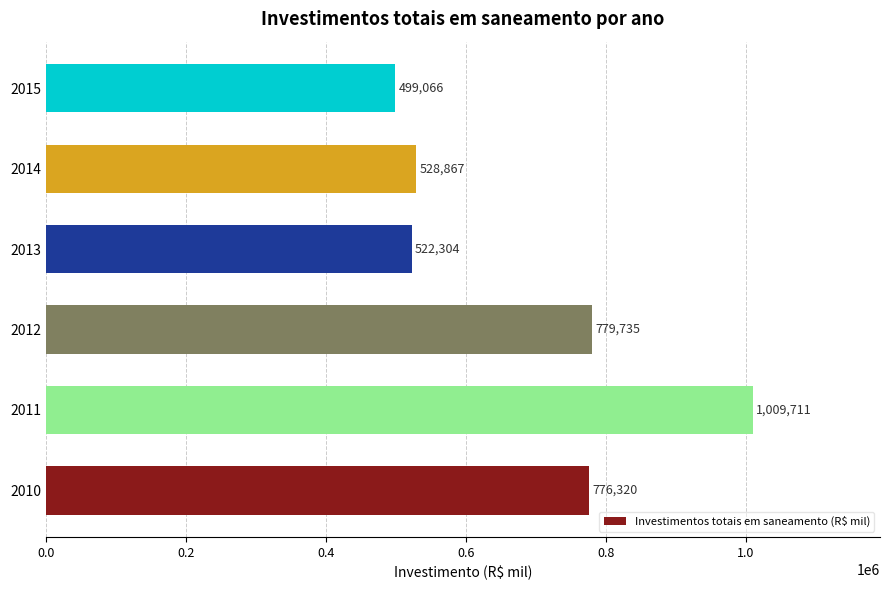

How many bars are there in total?

6